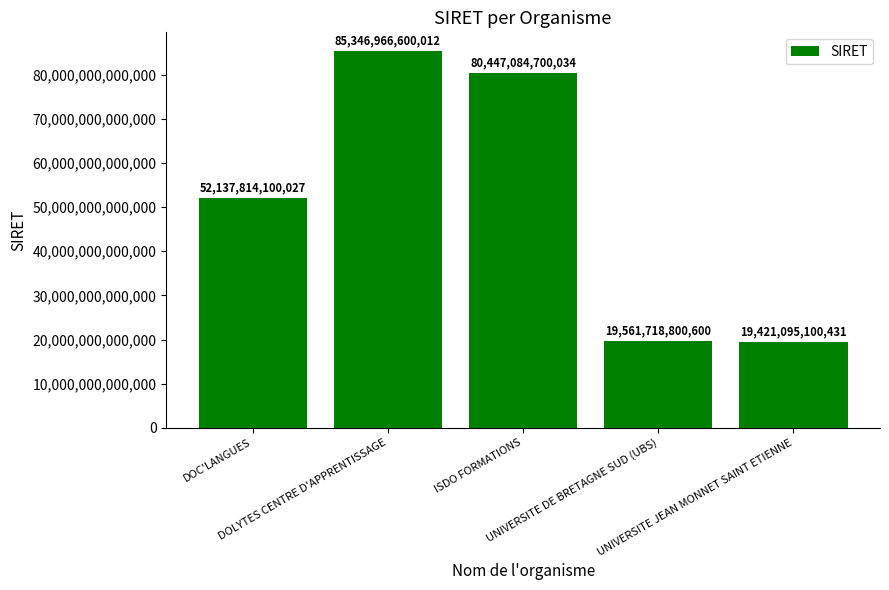

Between UNIVERSITE DE BRETAGNE SUD (UBS) and ISDO FORMATIONS, which is larger?

ISDO FORMATIONS